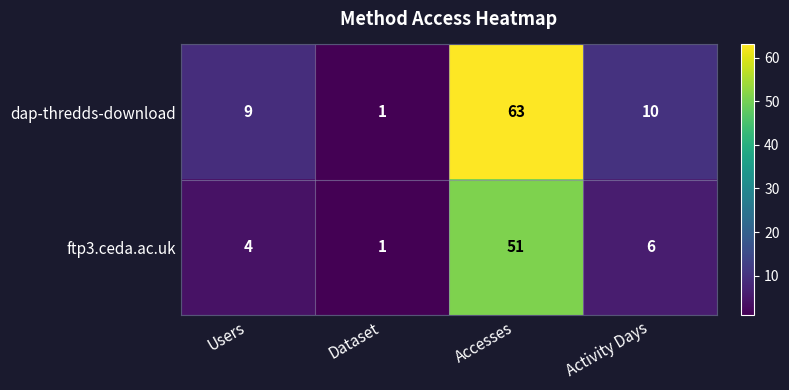

The value of ftp3.ceda.ac.uk at Dataset is 1. True or false?

True